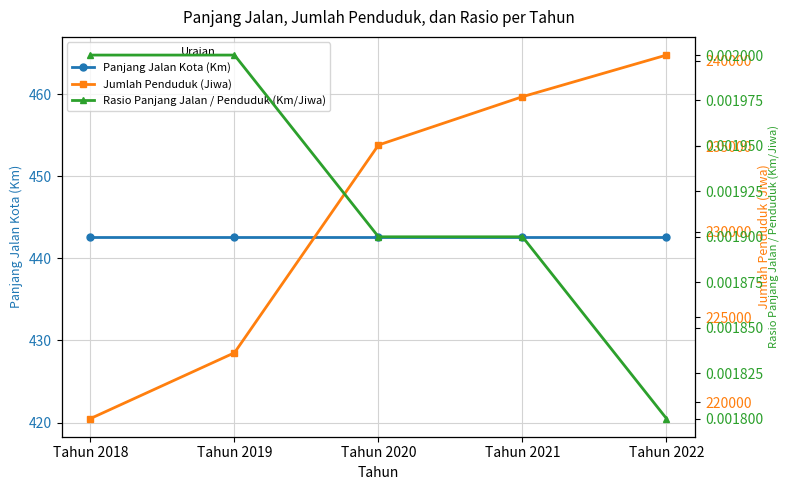

Reading left to right, extract all data points from this chart.

Panjang Jalan Kota (Km): Tahun 2018=442.6	Tahun 2019=442.6	Tahun 2020=442.6	Tahun 2021=442.6	Tahun 2022=442.6
Jumlah Penduduk (Jiwa): Tahun 2018=219061.0	Tahun 2019=222910.0	Tahun 2020=235064.0	Tahun 2021=237891.0	Tahun 2022=240327.0
Rasio Panjang Jalan / Penduduk (Km/Jiwa): Tahun 2018=0.0	Tahun 2019=0.0	Tahun 2020=0.0	Tahun 2021=0.0	Tahun 2022=0.0